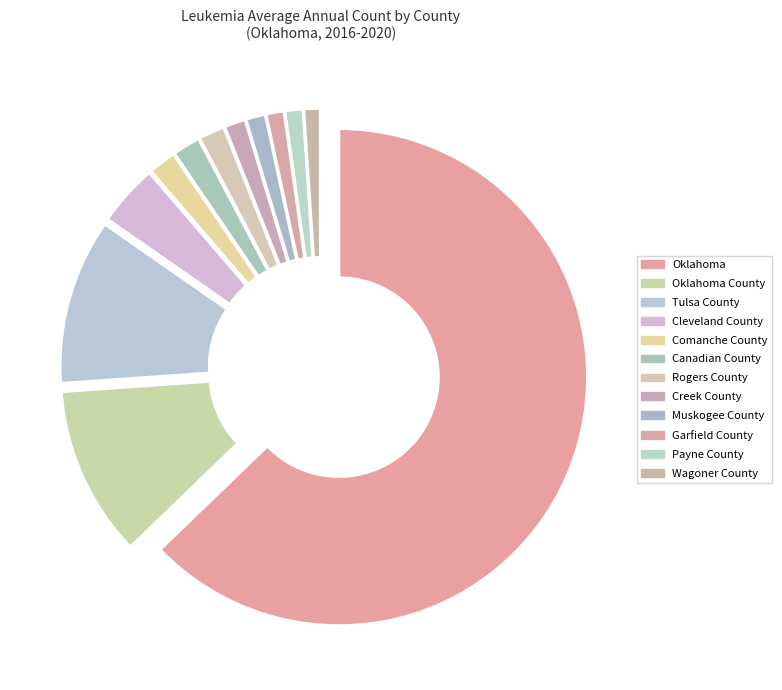

Does any single category account for the majority?

Yes